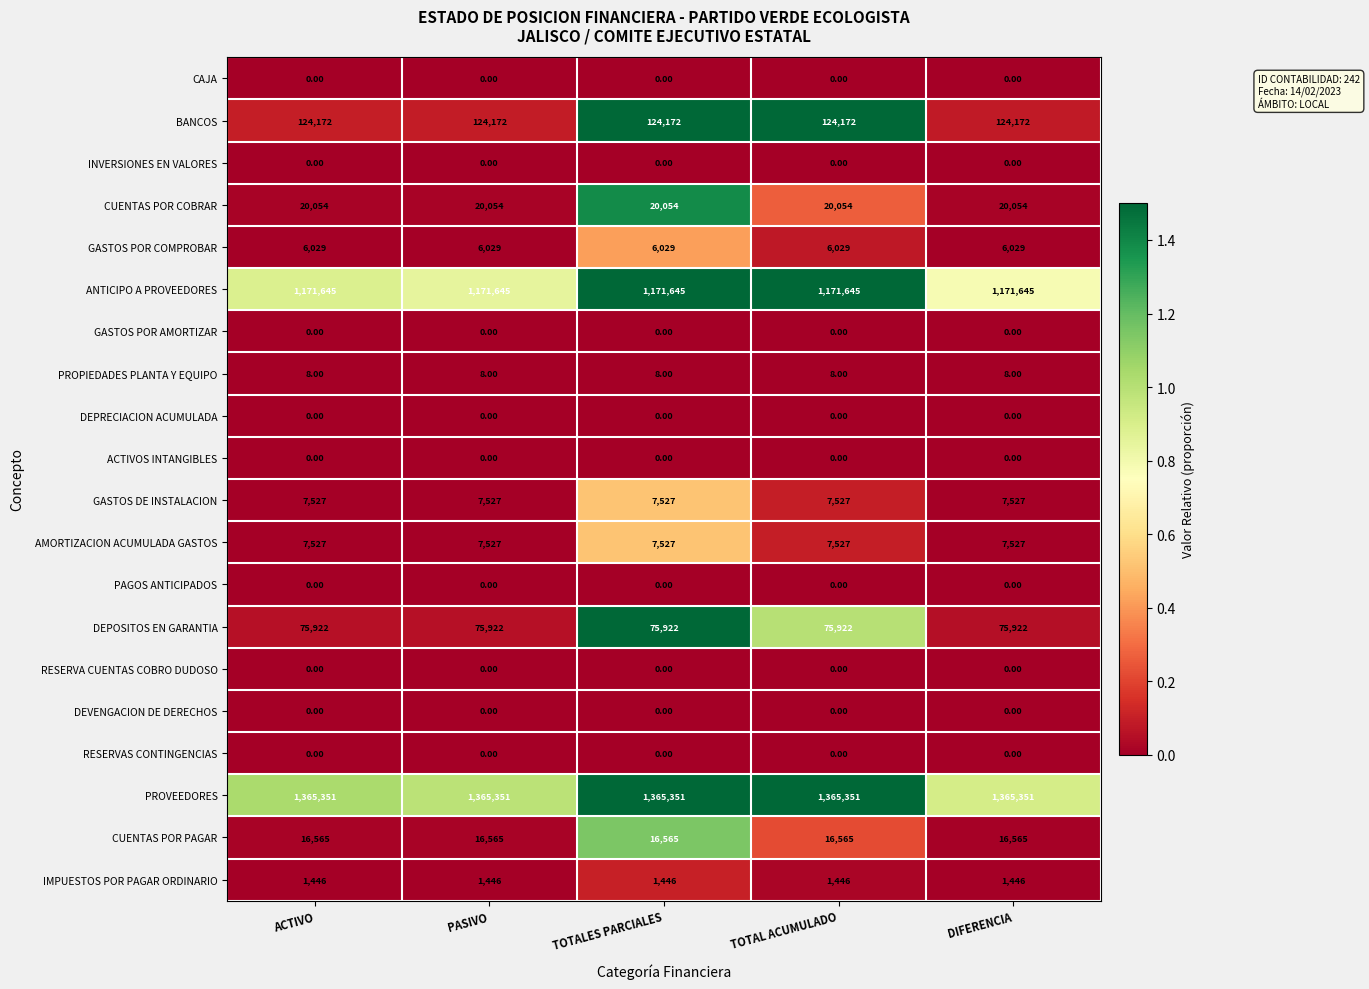

Which series has the largest total across all categories?

PROVEEDORES